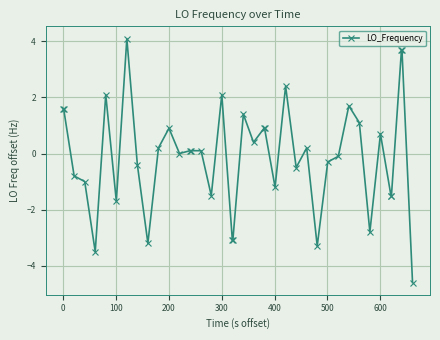

What is the difference between the maximum and minimum values?

8.7